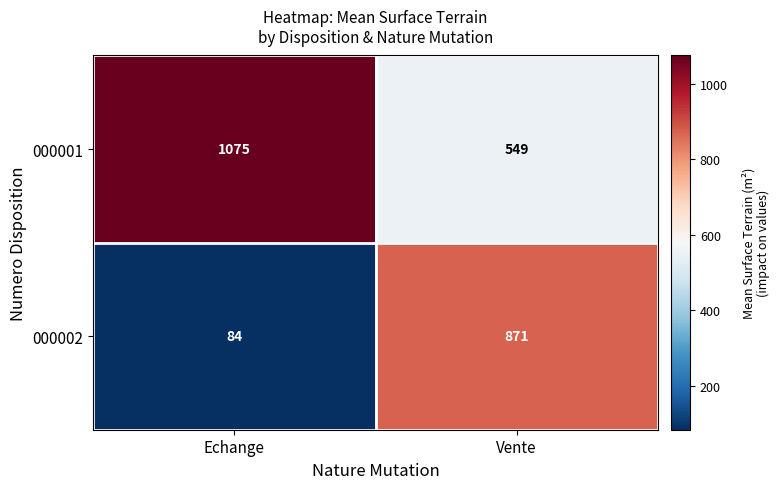

Which series changed the most between Echange and Vente?

000002